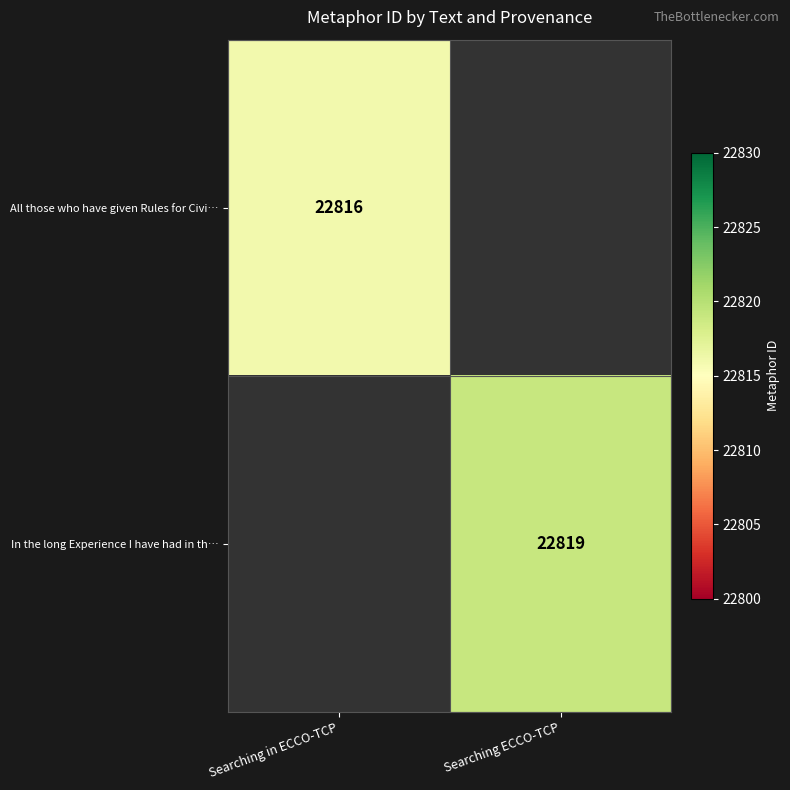

Is it true that In the long Experience I have had in th… equals 22819 at Searching ECCO-TCP?

True